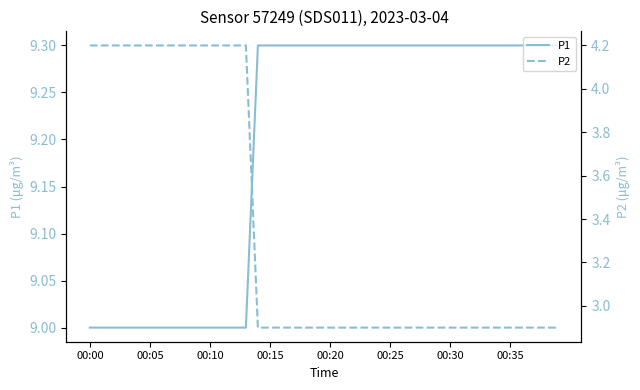

The P1 series shows 15.4 at 00:15. True or false?

False